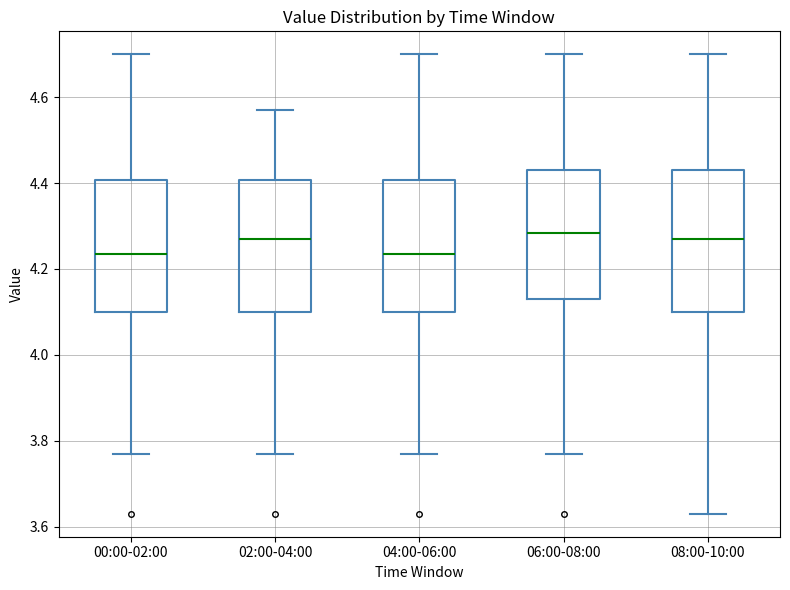

Reading left to right, transcribe this box plot: for each box, give where its median line is, the range the box spans, and where its two whiskers end, as read against the y-axis. The values are not printed on the chart, so give them approximately, as read against the axis.

00:00-02:00: median 4.24, box 4.10 to 4.40, whiskers 3.78 to 4.70
02:00-04:00: median 4.28, box 4.10 to 4.40, whiskers 3.78 to 4.58
04:00-06:00: median 4.24, box 4.10 to 4.40, whiskers 3.78 to 4.70
06:00-08:00: median 4.28, box 4.14 to 4.44, whiskers 3.78 to 4.70
08:00-10:00: median 4.28, box 4.10 to 4.44, whiskers 3.64 to 4.70